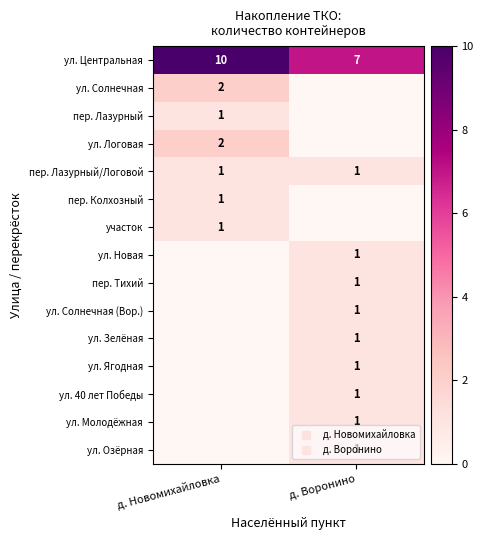

Is it true that пер. Тихий equals 0 at д. Новомихайловка?

True